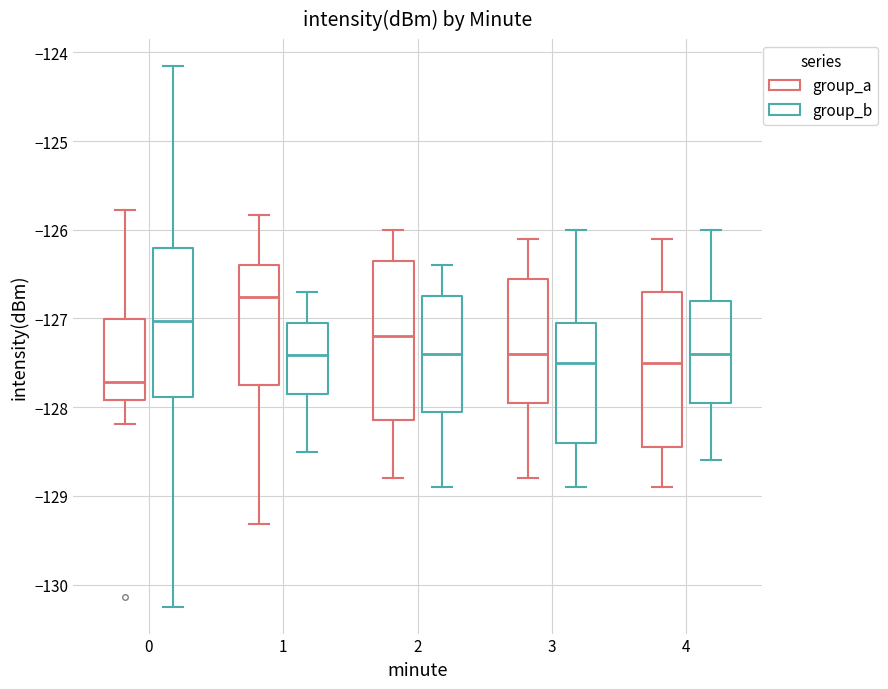

Reading left to right, transcribe this box plot: for each box, give where its median line is, the range the box spans, and where its two whiskers end, as read against the y-axis. The values are not printed on the chart, so give them approximately, as read against the axis.

0 (group_a): median -127.7, box -127.9 to -127.0, whiskers -128.2 to -125.8
0 (group_b): median -127.0, box -127.9 to -126.2, whiskers -130.2 to -124.2
1 (group_a): median -126.8, box -127.7 to -126.4, whiskers -129.3 to -125.8
1 (group_b): median -127.4, box -127.8 to -127.0, whiskers -128.5 to -126.7
2 (group_a): median -127.2, box -128.1 to -126.3, whiskers -128.8 to -126.0
2 (group_b): median -127.4, box -128.0 to -126.7, whiskers -128.9 to -126.4
3 (group_a): median -127.4, box -127.9 to -126.5, whiskers -128.8 to -126.1
3 (group_b): median -127.5, box -128.4 to -127.0, whiskers -128.9 to -126.0
4 (group_a): median -127.5, box -128.4 to -126.7, whiskers -128.9 to -126.1
4 (group_b): median -127.4, box -127.9 to -126.8, whiskers -128.6 to -126.0